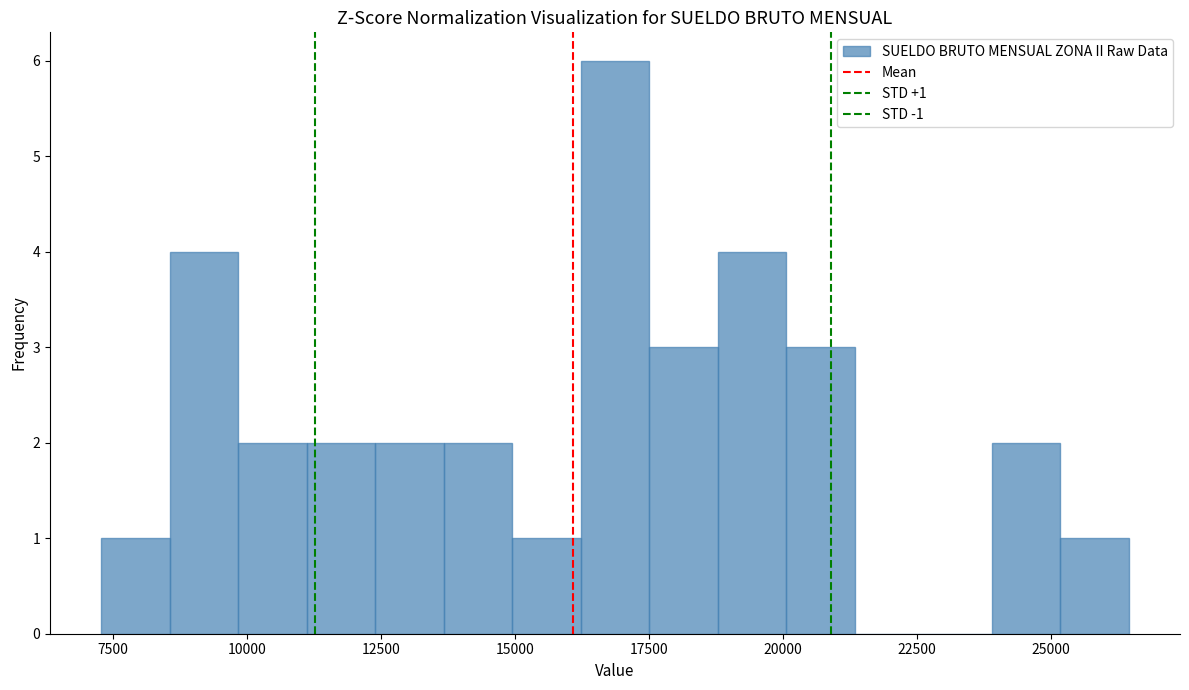

Around what value on the x-axis is the tallest bar? Give the approximate position of its centre, as read against the axis.

17000